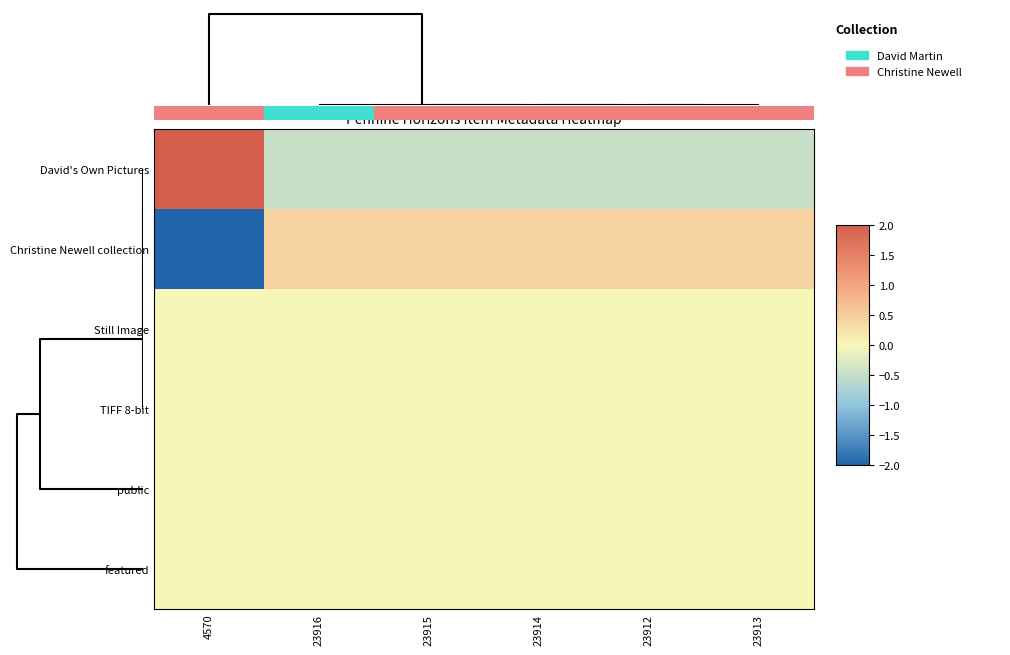

Which has a higher value, 23912 or 23914?

23912